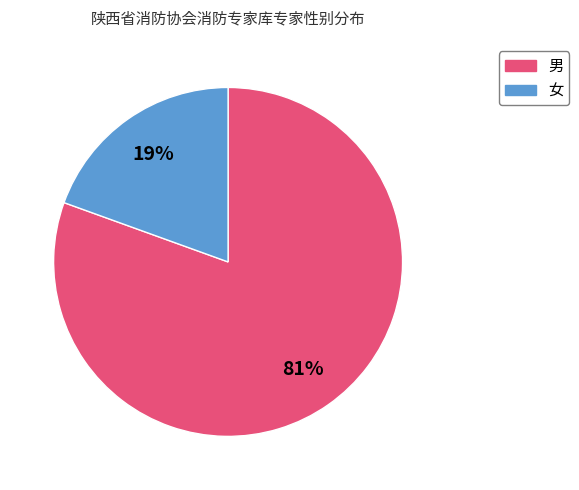

Which slice is the largest?

男